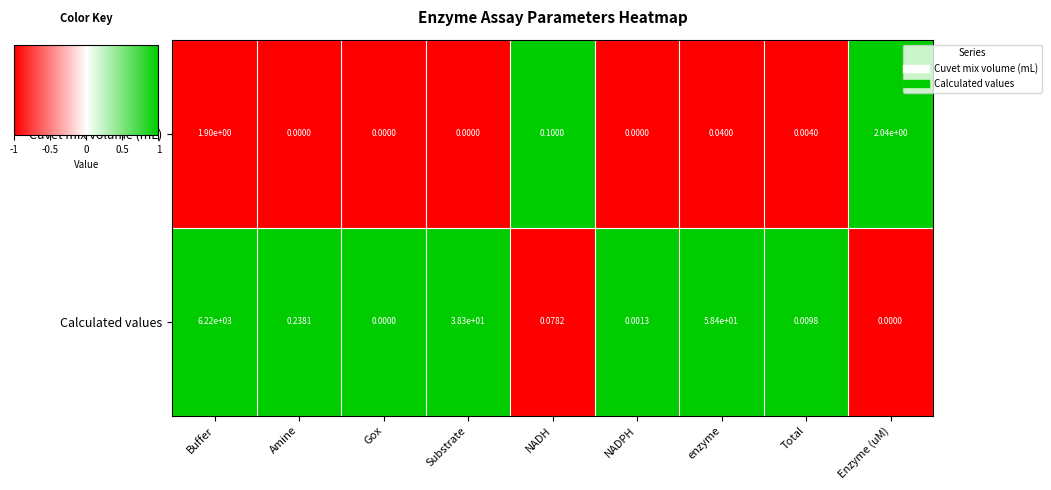

Which series has the largest total across all categories?

Calculated values